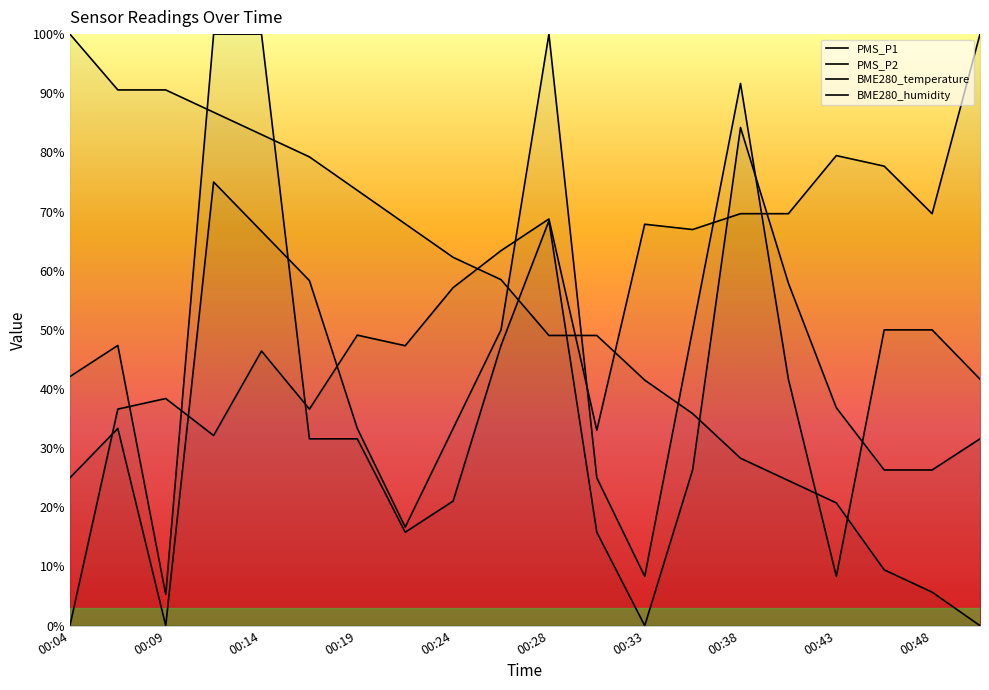

Which series has the largest range (max minus min)?

PMS_P1